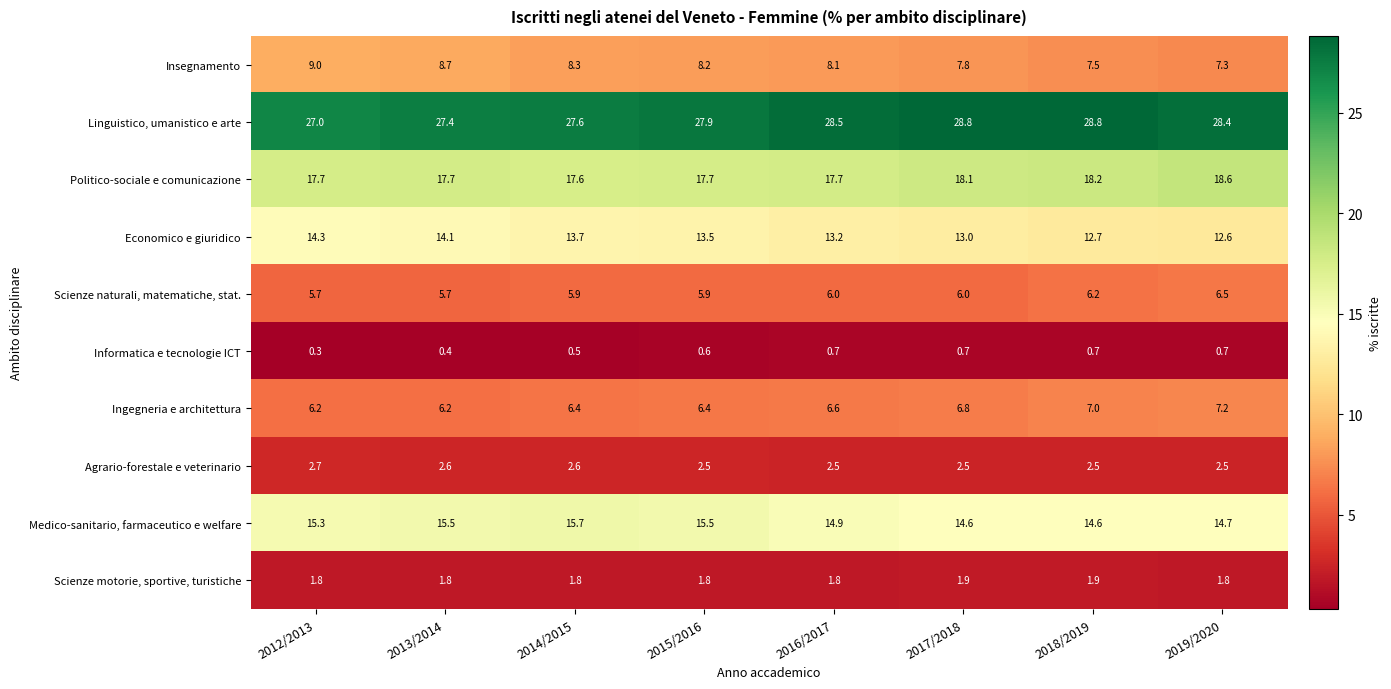

Which series has the largest total across all categories?

Linguistico, umanistico e arte